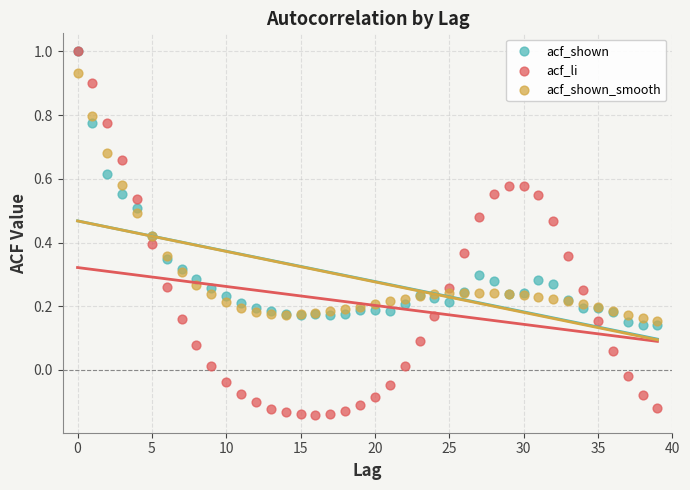

What are all the series names shown in the legend?

acf_shown, acf_li, acf_shown_smooth